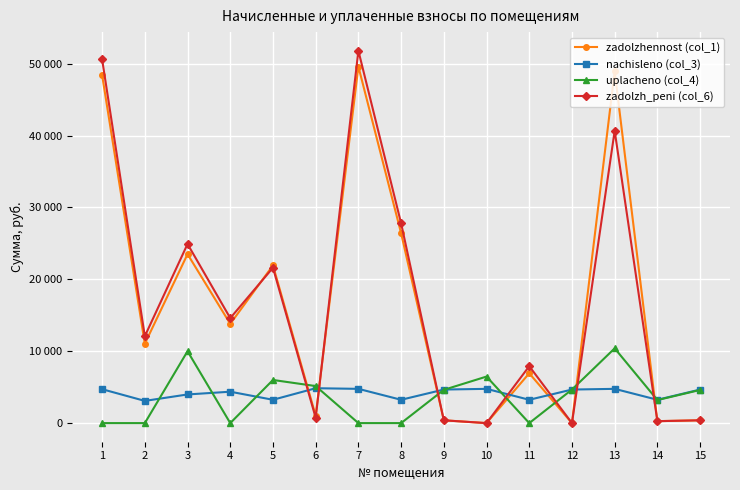

Does the chart display data point markers on the line(s)?

Yes